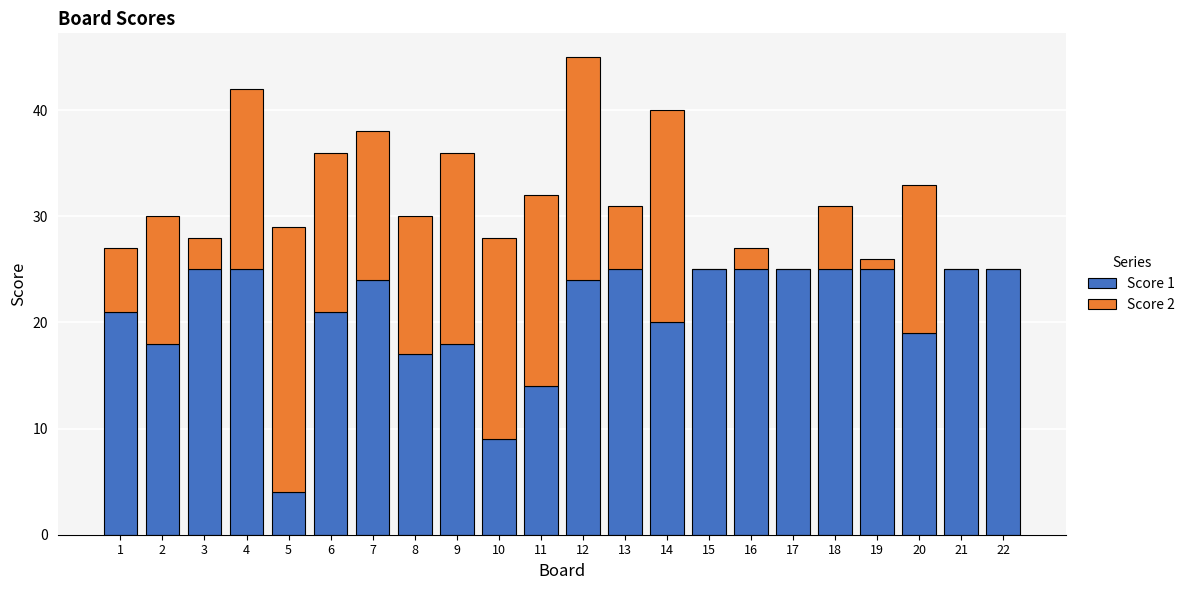

At which label does Score 1 first exceed 24?

3